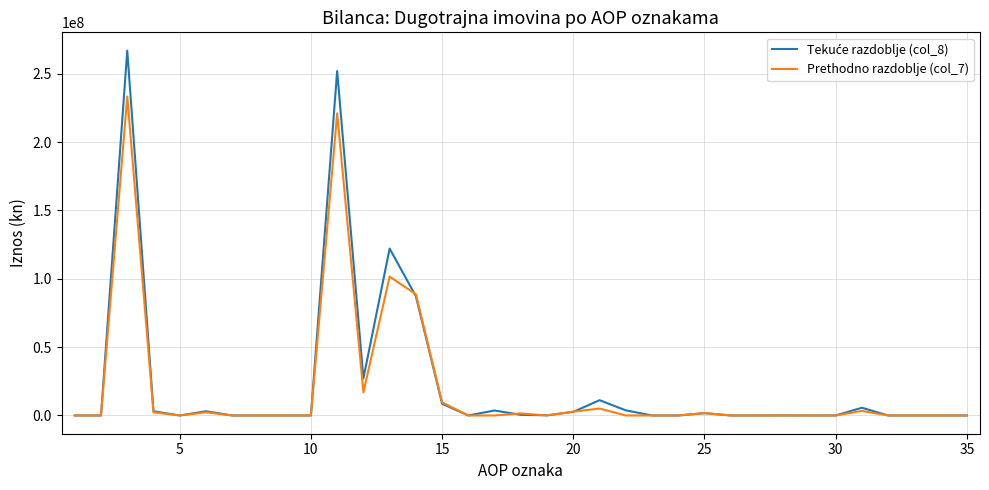

Does the chart have visible grid lines?

Yes